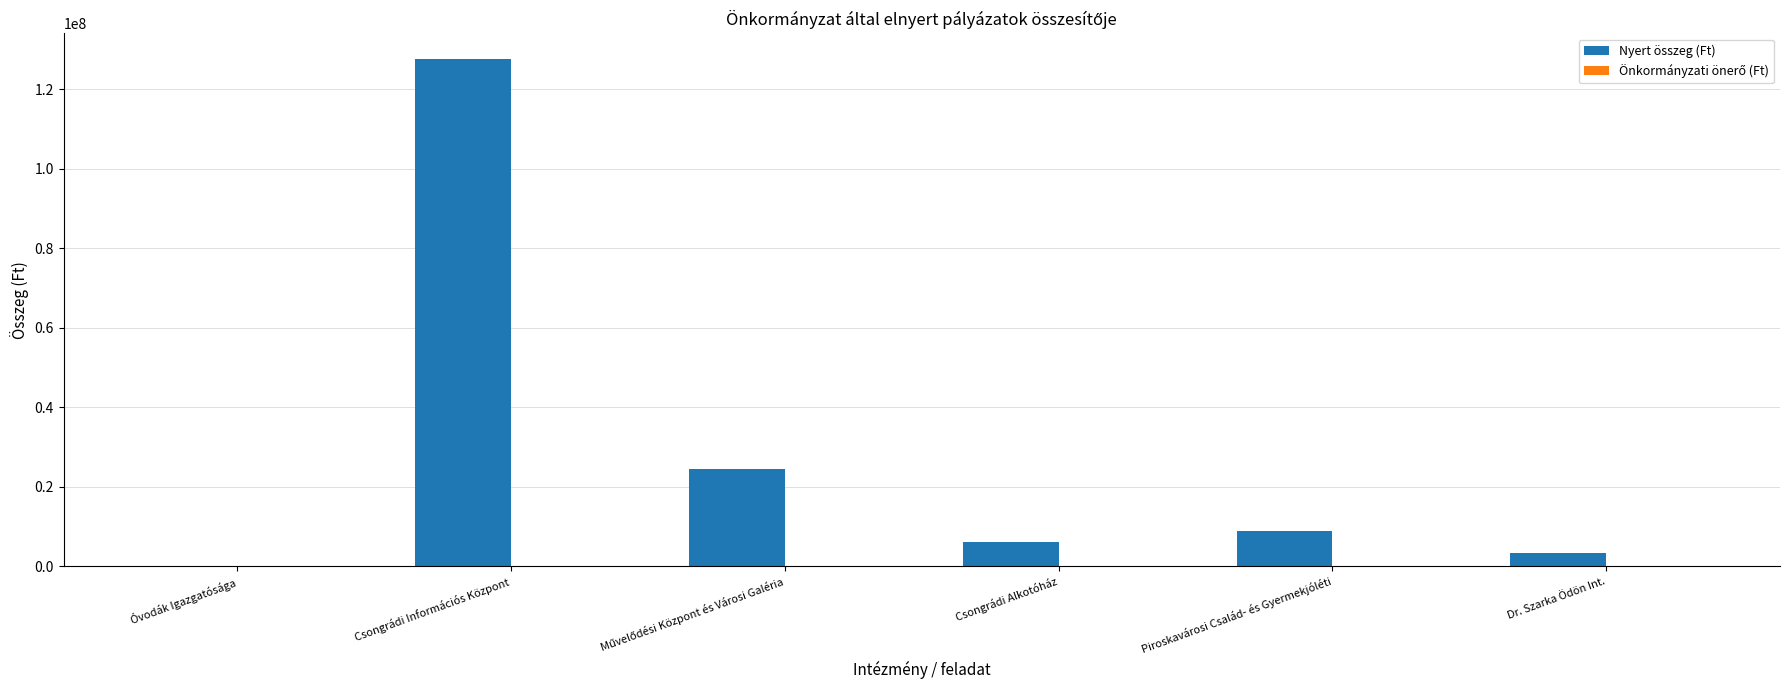

At which category does the chart reach its peak across all series?

Csongrádi Információs Központ